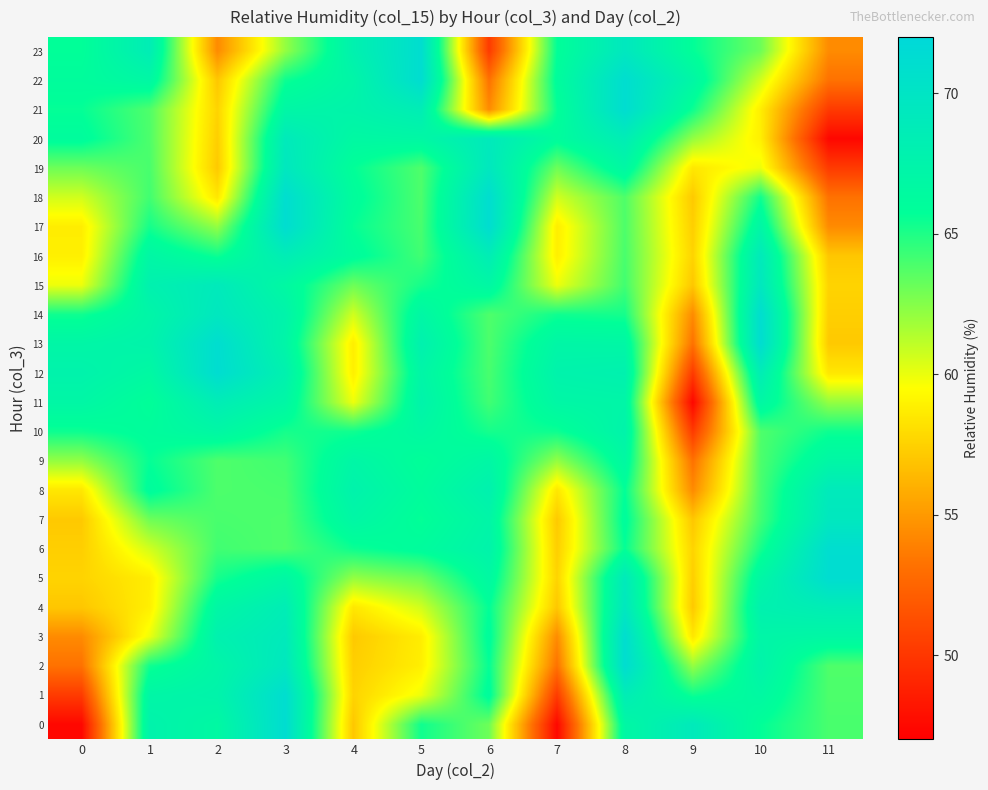

Which series changed the most between 2 and 8?

23